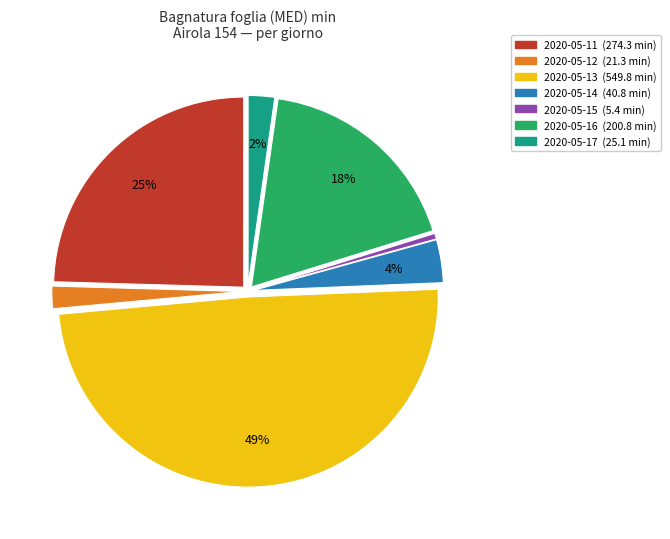

Is there a majority slice in this chart?

No